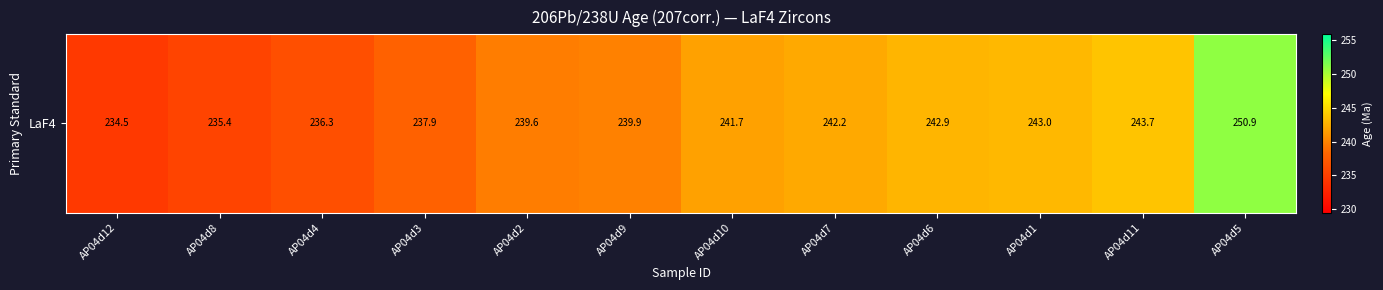

Reading left to right, list all the values displayed in this chart.

234.5	235.4	236.3	237.9	239.6	239.9	241.7	242.2	242.9	243.0	243.7	250.9